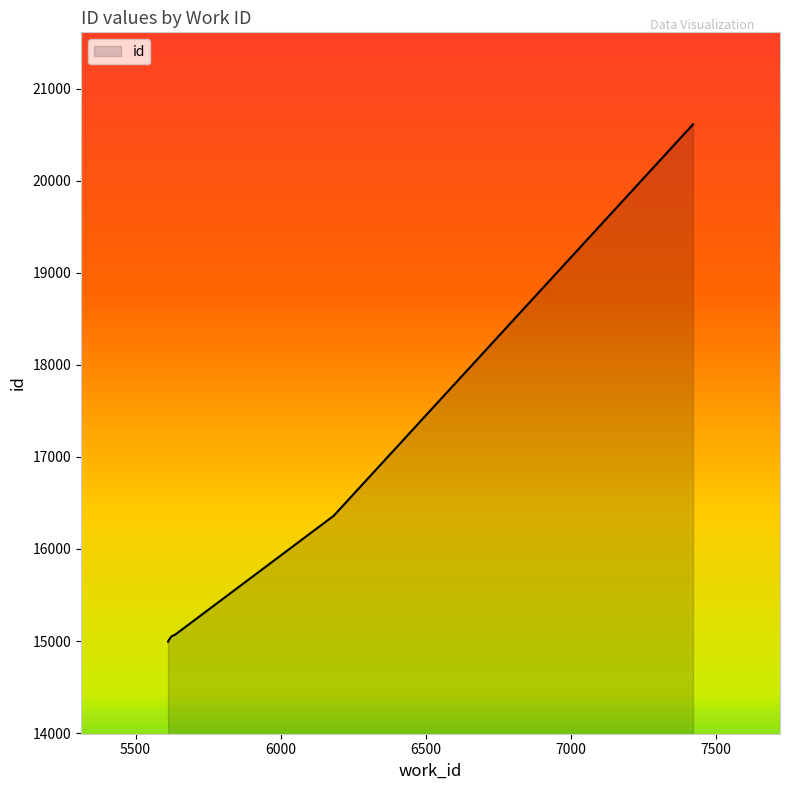

What is the greatest value displayed?

20612